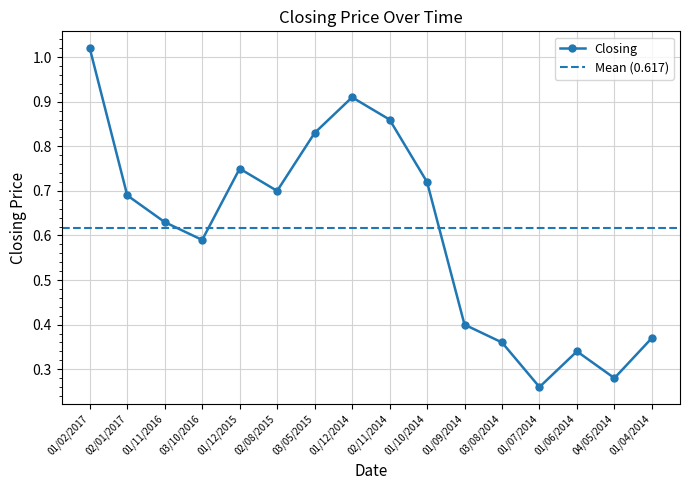

Between 02/11/2014 and 03/08/2014, which is larger?

02/11/2014